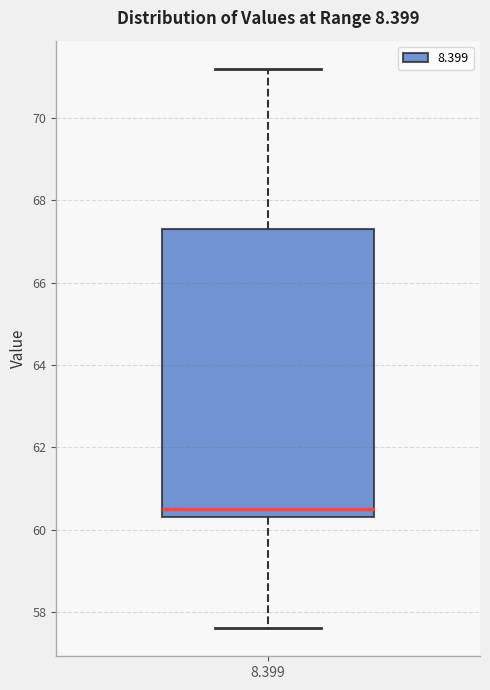

Where does the lower whisker of the box at x = 8.399 end on the y-axis? The values are not printed on the chart, so give them approximately, as read against the axis.

57.6